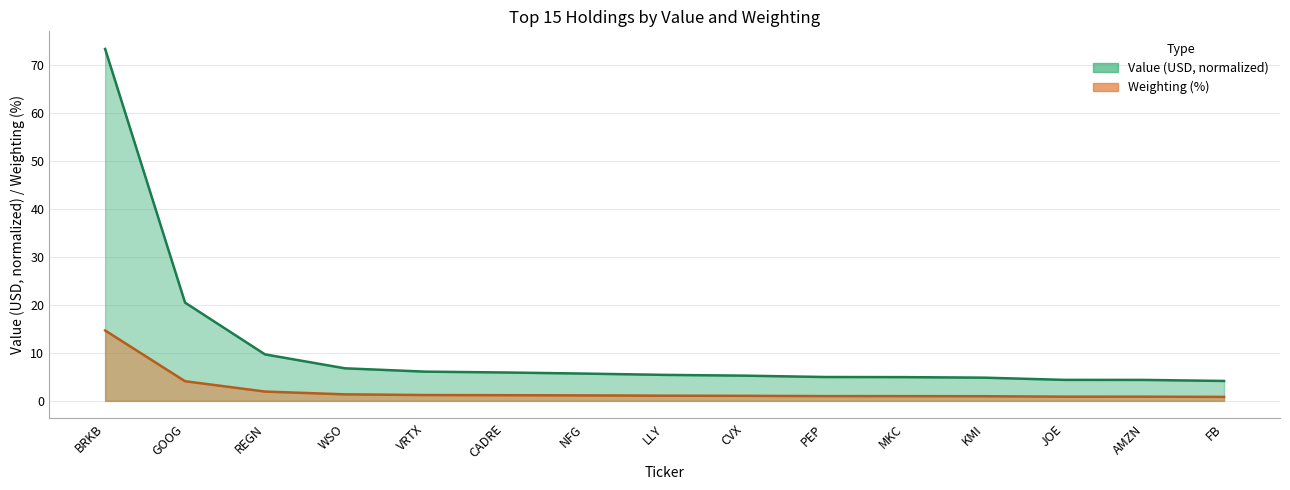

Does the chart display data point markers on the line(s)?

No